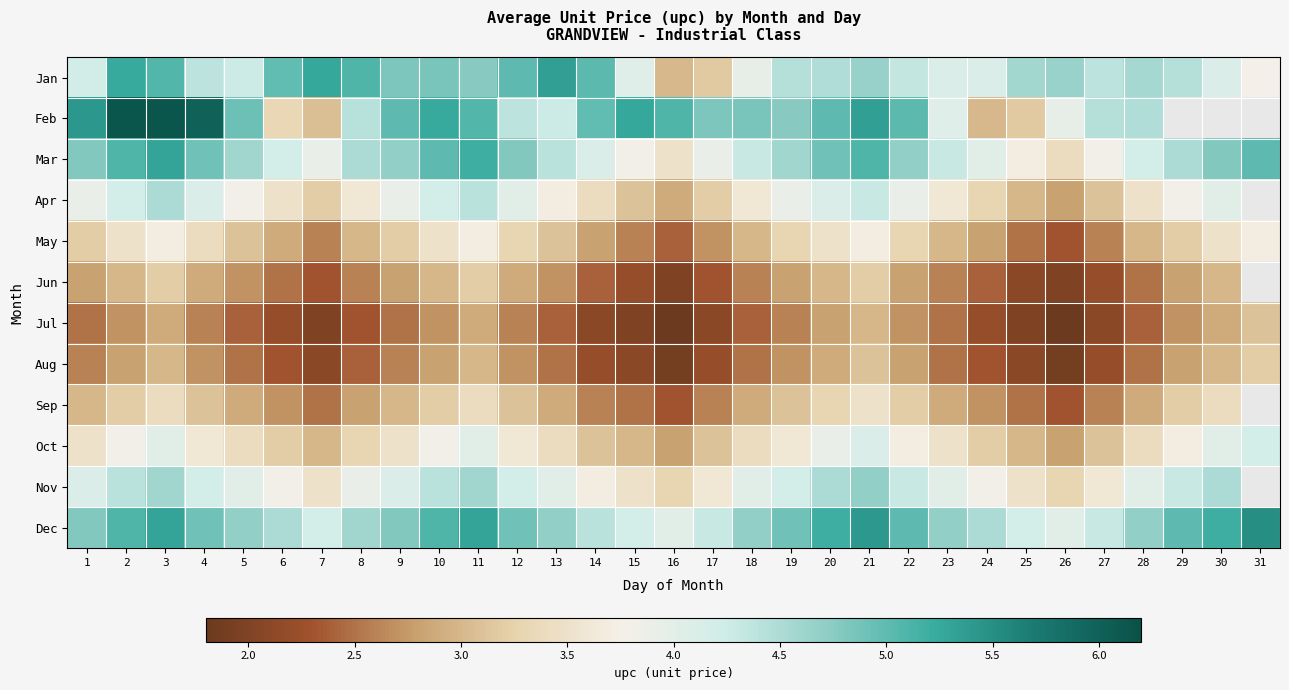

At which label does Apr first exceed 3?

1